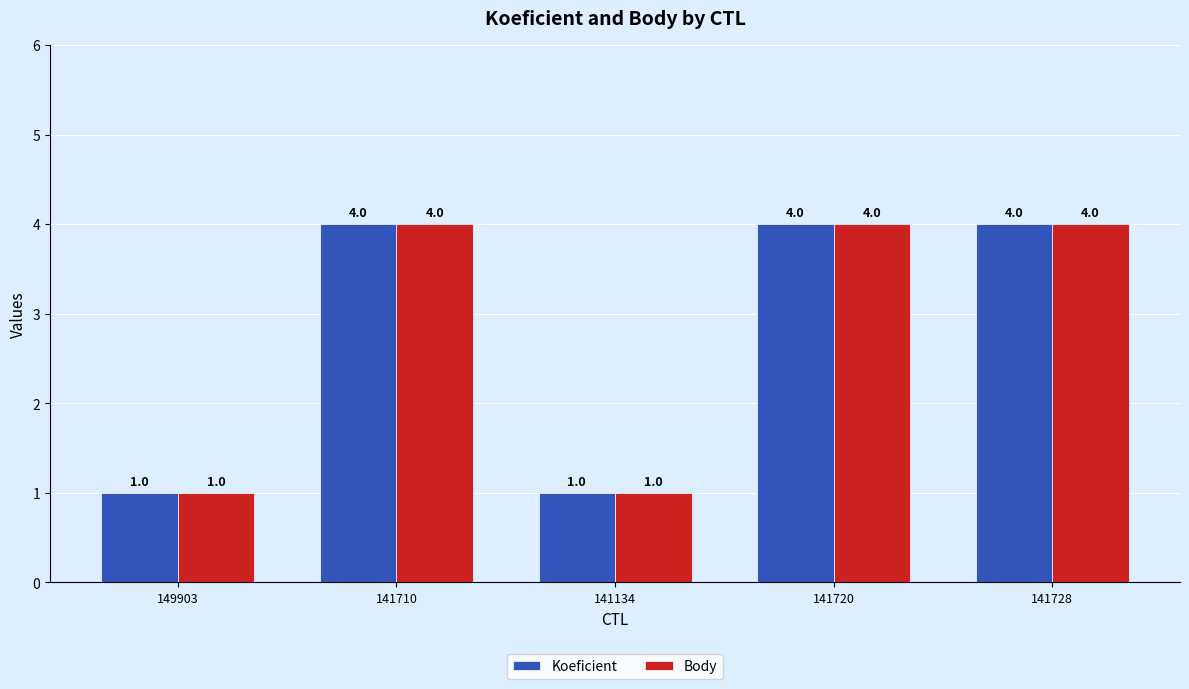

Reading left to right, list all the values displayed in this chart.

Koeficient: 1	4	1	4	4
Body: 1	4	1	4	4